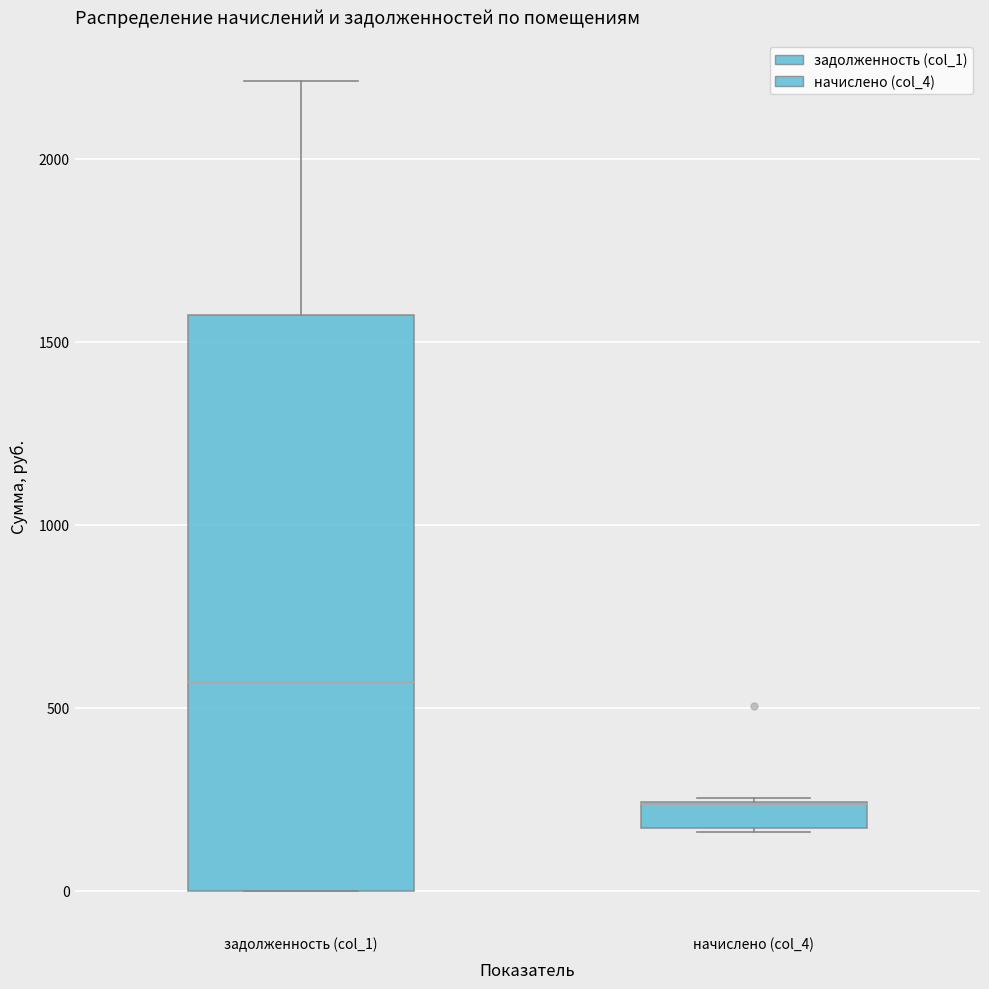

Comparing the boxes themselves (not the whiskers), which one is the tallest?

задолженность (col_1)